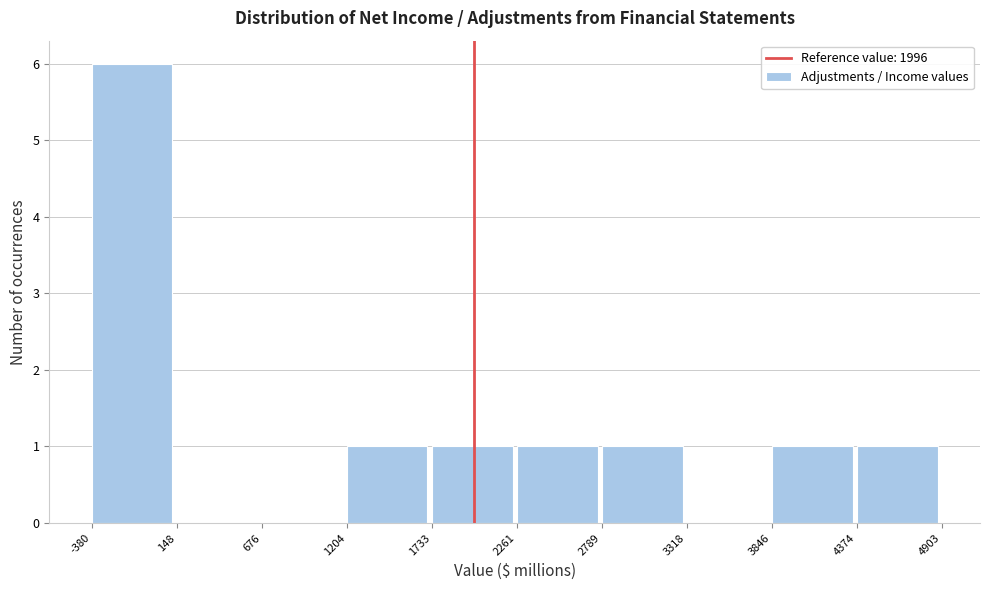

Reading left to right, list every bar in this chart as the range it spans on the x-axis followed by its height. The values are not printed on the chart, so give them approximately, as read against the axis.

-380 to 148: 6
148 to 676: 0
676 to 1204: 0
1204 to 1733: 1
1733 to 2261: 1
2261 to 2789: 1
2789 to 3318: 1
3318 to 3846: 0
3846 to 4374: 1
4374 to 4903: 1